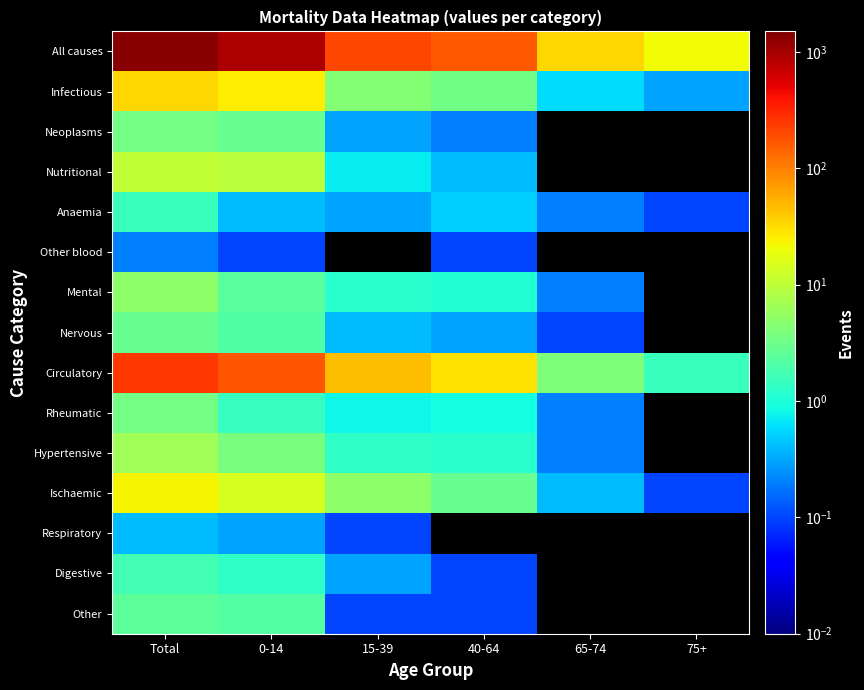

At 40-64, list the series in order from largest to smallest.

All causes, Circulatory, Infectious, Ischaemic, Hypertensive, Mental, Rheumatic, Anaemia, Nutritional, Nervous, Neoplasms, Other blood, Digestive, Other, Respiratory